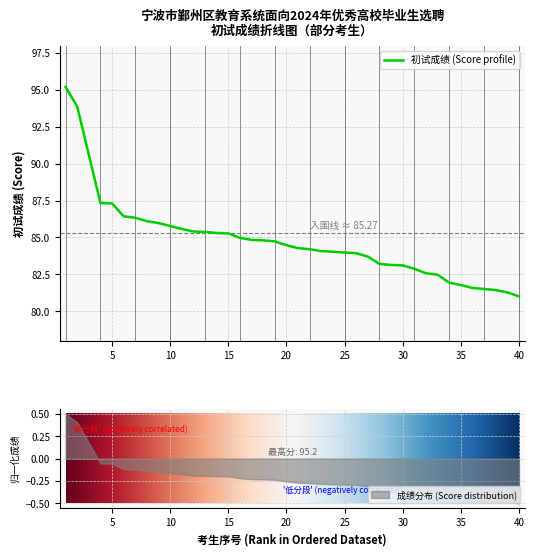

What is the sum of the values at 33 and 6?

168.9